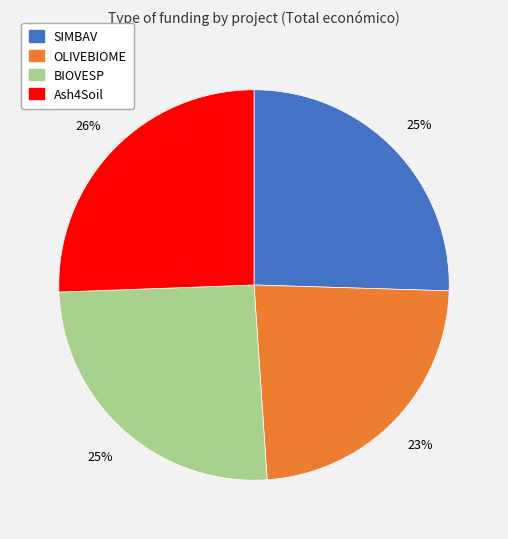

Is it true that Ash4Soil is 26% of the pie?

True